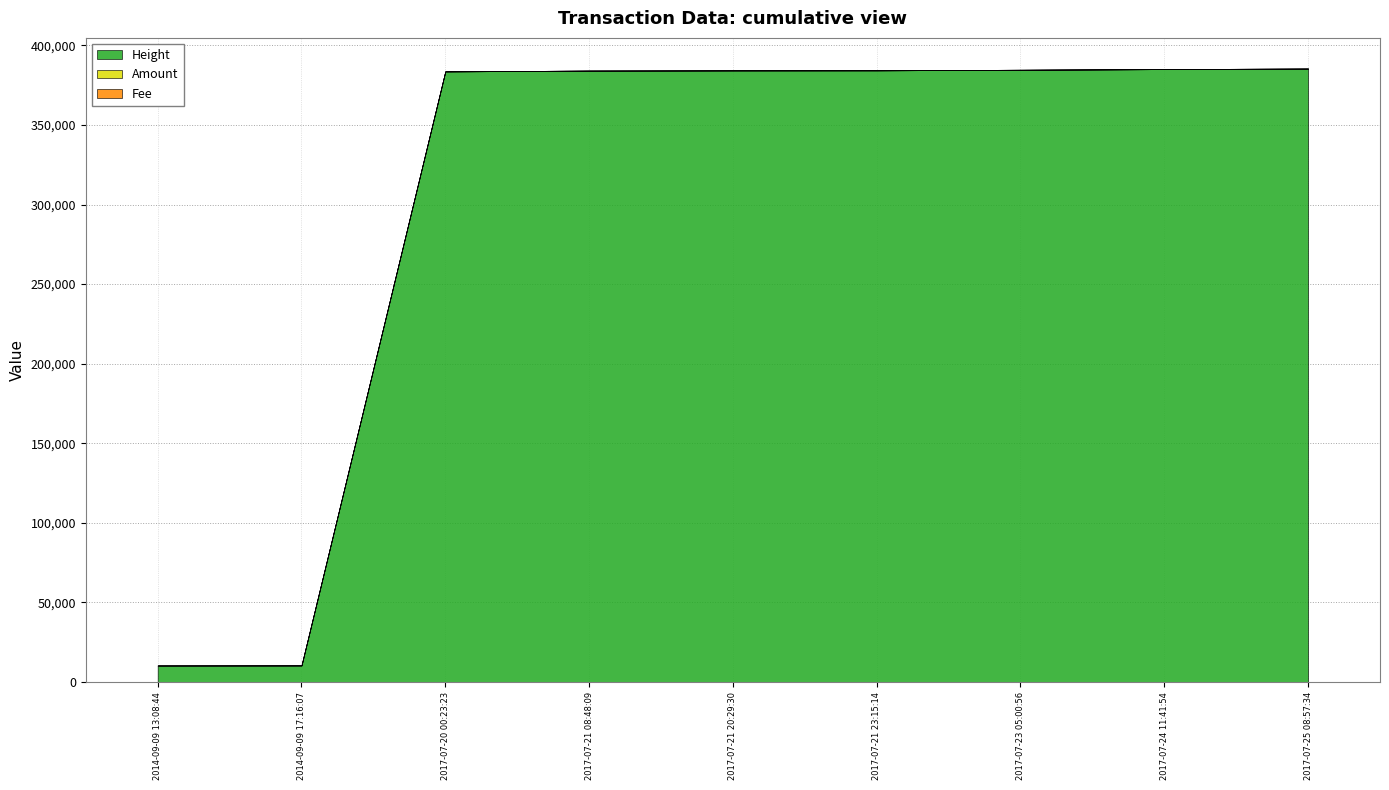

How many lines are shown in the chart?

3